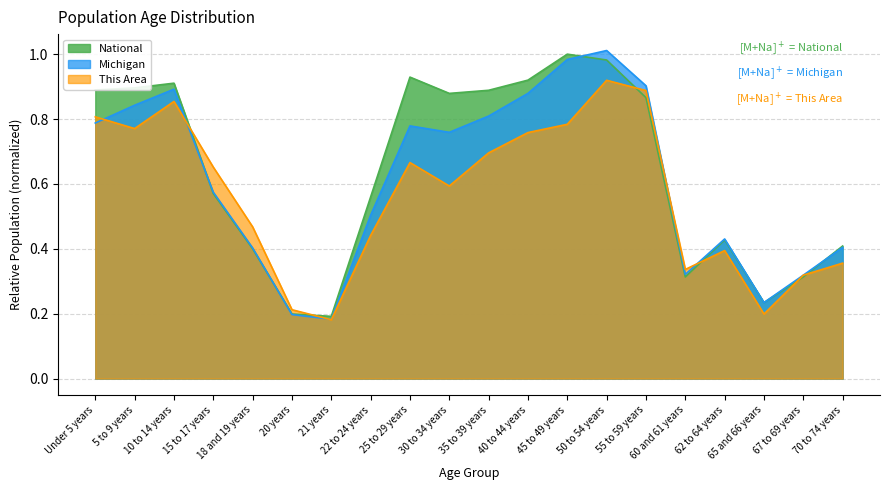

Where do This Area and National first cross each other?

10 to 14 years and 15 to 17 years